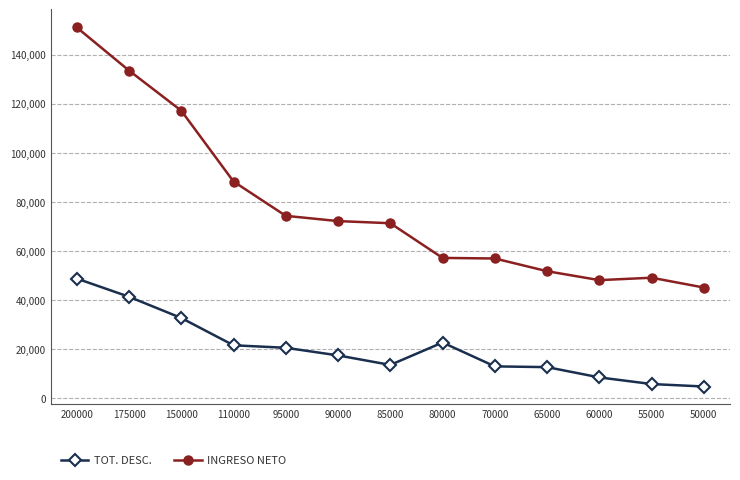

Rank the series at 110000 from lowest to highest value.

TOT. DESC., INGRESO NETO